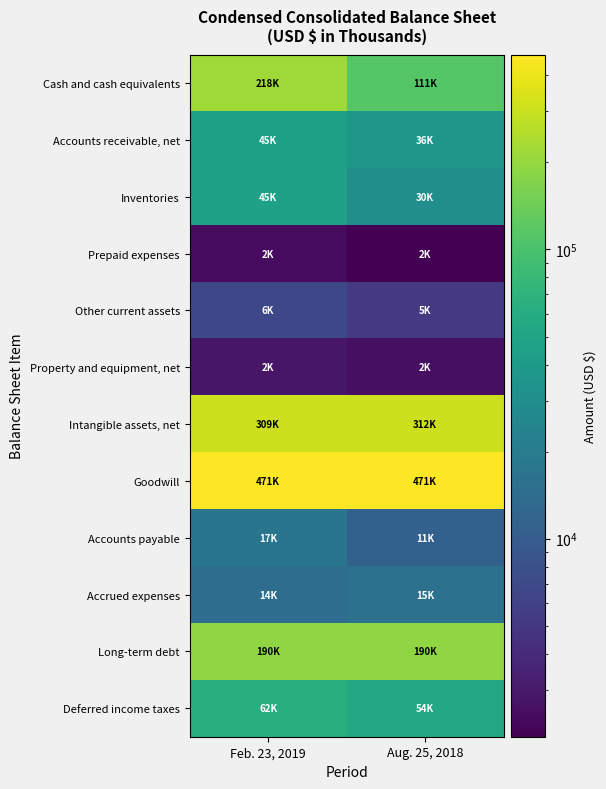

Reading left to right, extract all data points from this chart.

Cash and cash equivalents: Feb. 23, 2019=218897	Aug. 25, 2018=111971
Accounts receivable, net: Feb. 23, 2019=45318	Aug. 25, 2018=36622
Inventories: Feb. 23, 2019=45803	Aug. 25, 2018=30001
Prepaid expenses: Feb. 23, 2019=2448	Aug. 25, 2018=2069
Other current assets: Feb. 23, 2019=6671	Aug. 25, 2018=5077
Property and equipment, net: Feb. 23, 2019=2874	Aug. 25, 2018=2565
Intangible assets, net: Feb. 23, 2019=309391	Aug. 25, 2018=312643
Goodwill: Feb. 23, 2019=471427	Aug. 25, 2018=471427
Accounts payable: Feb. 23, 2019=17247	Aug. 25, 2018=11158
Accrued expenses: Feb. 23, 2019=14383	Aug. 25, 2018=15875
Long-term debt: Feb. 23, 2019=190598	Aug. 25, 2018=190935
Deferred income taxes: Feb. 23, 2019=62930	Aug. 25, 2018=54475